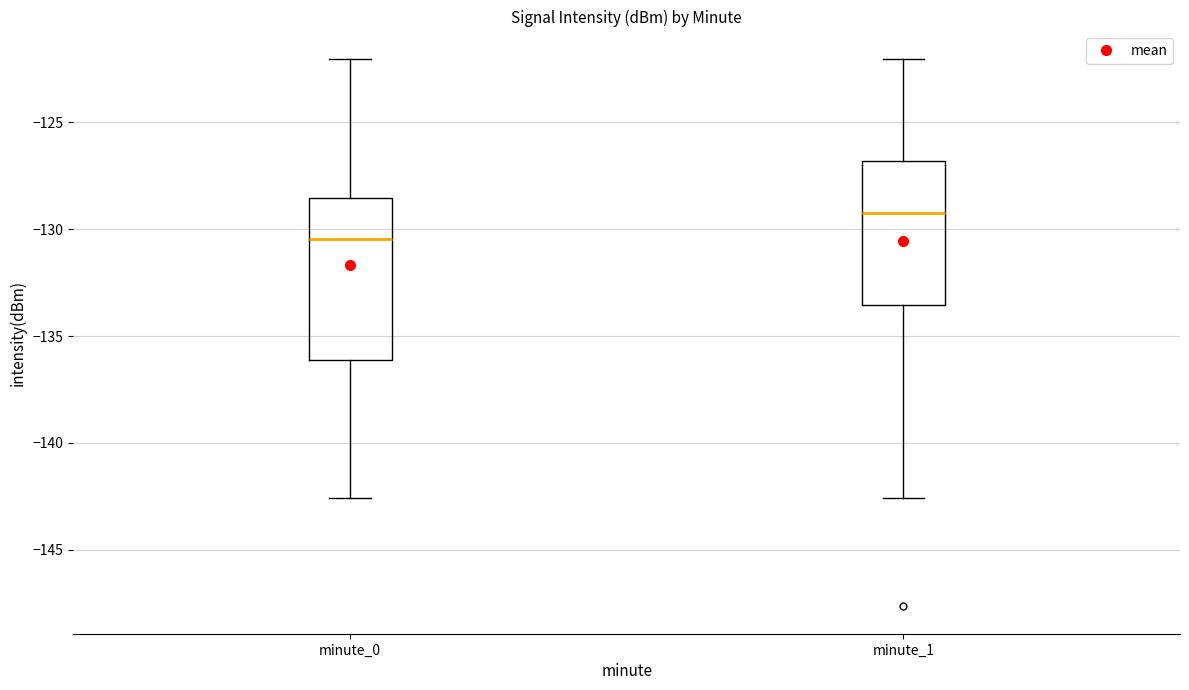

Where is the lower edge of the box for minute_0 on the y-axis? The values are not printed on the chart, so give them approximately, as read against the axis.

-136.0